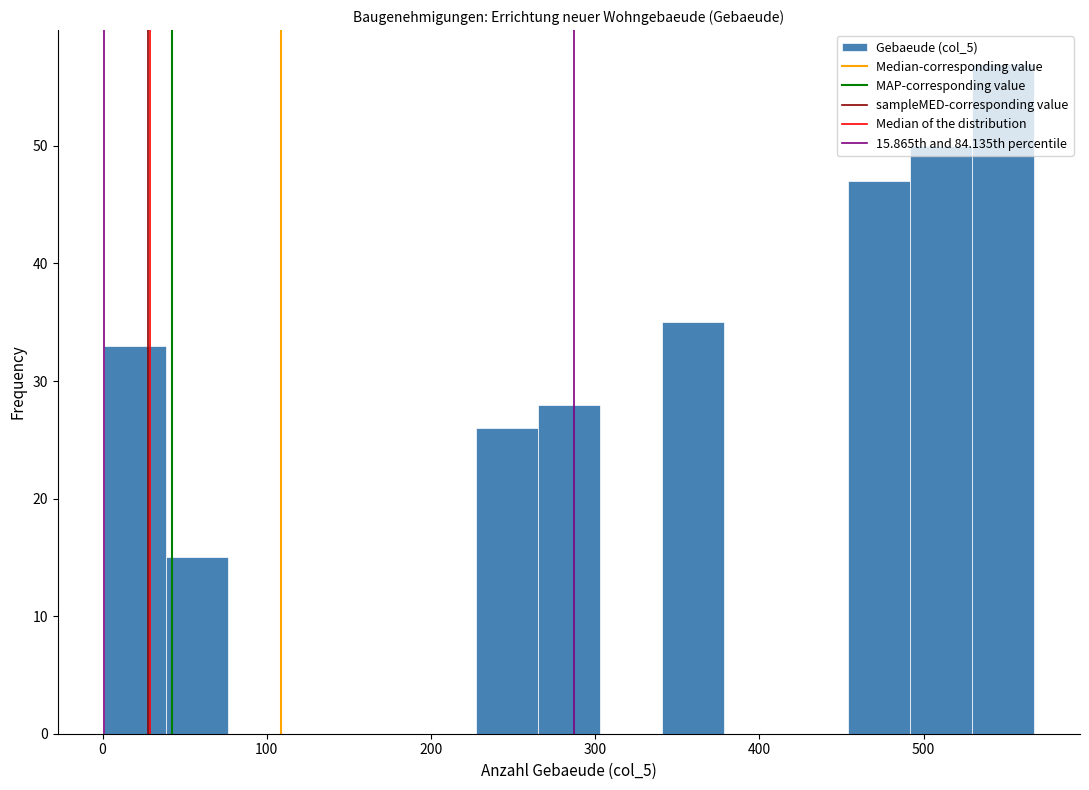

Read against the x-axis, roughly where is the centre of the tallest bar?

550